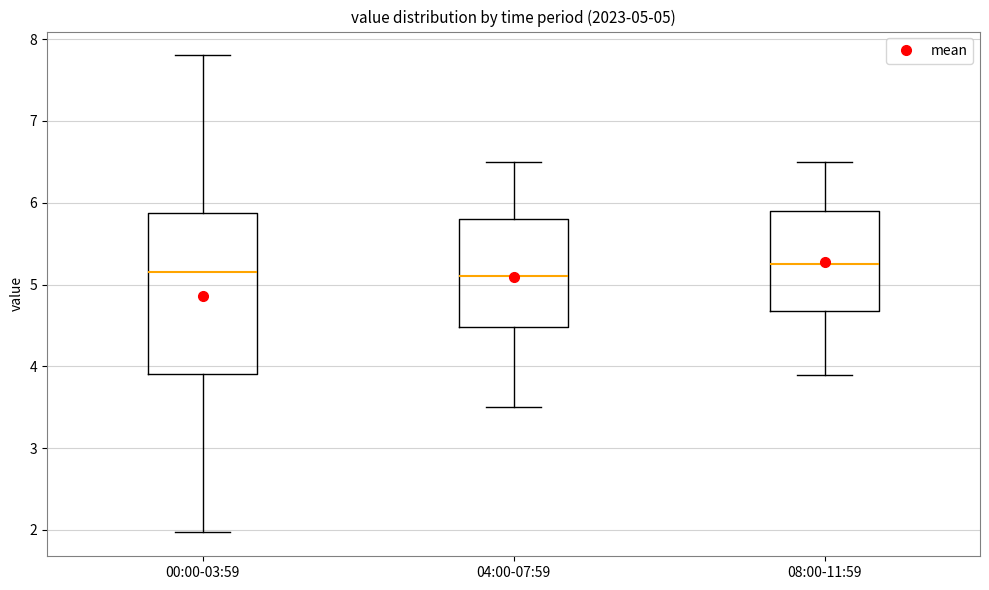

Which box is the tallest, from its lower edge to its upper edge?

00:00-03:59